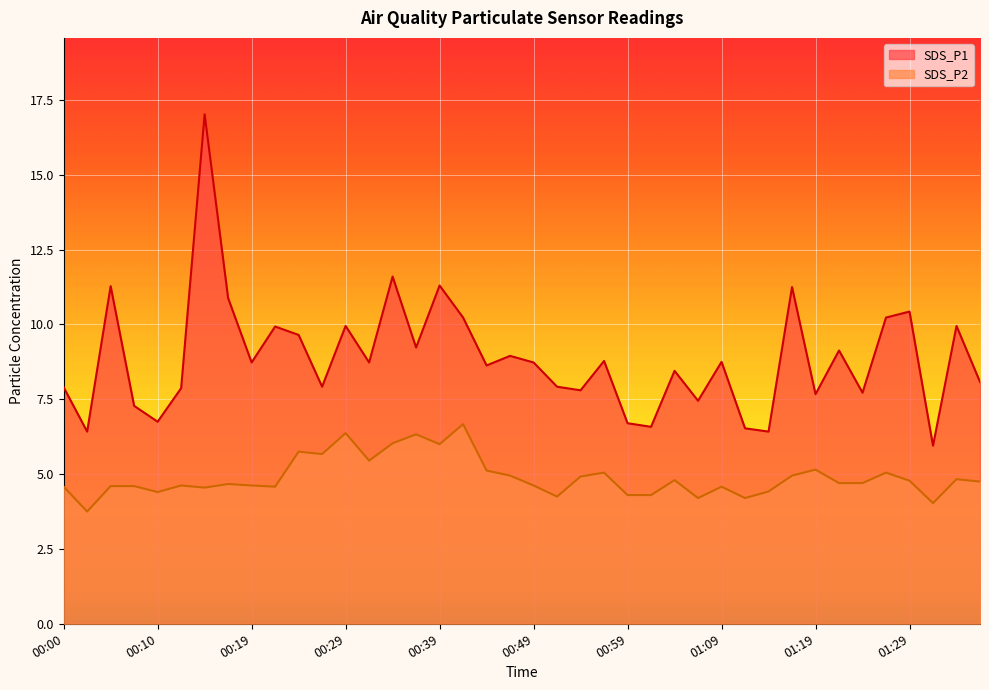

At which category is the sum across all series the highest?

00:14